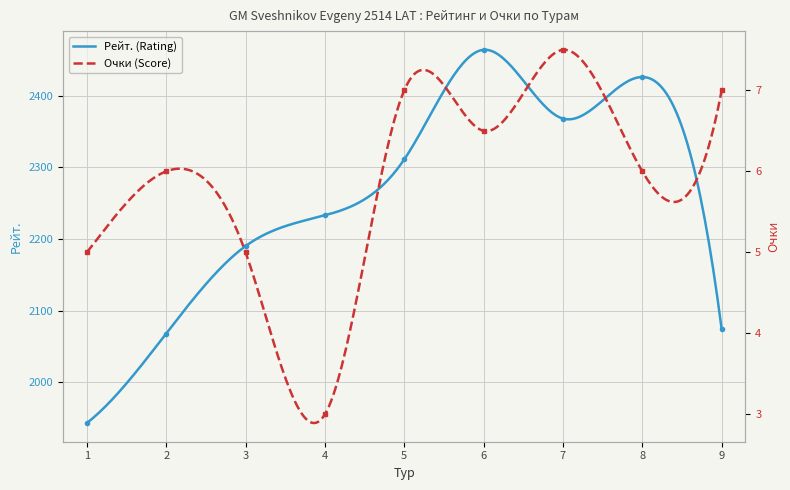

At which label does Очки (Score) reach its minimum?

4